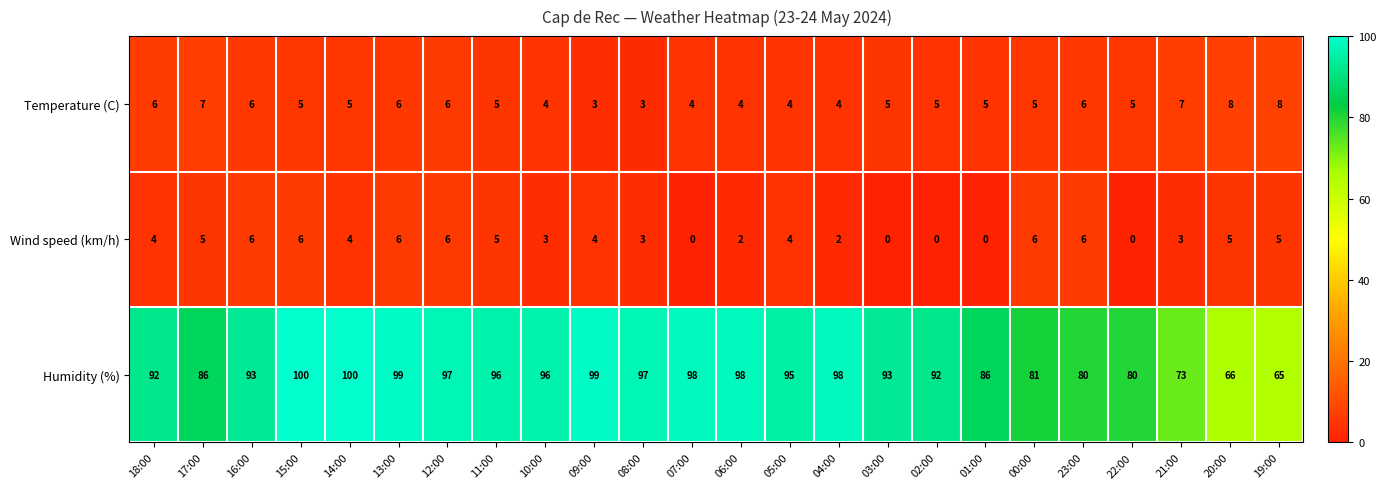

What is the spread (max minus min) of values at 07:00?

98